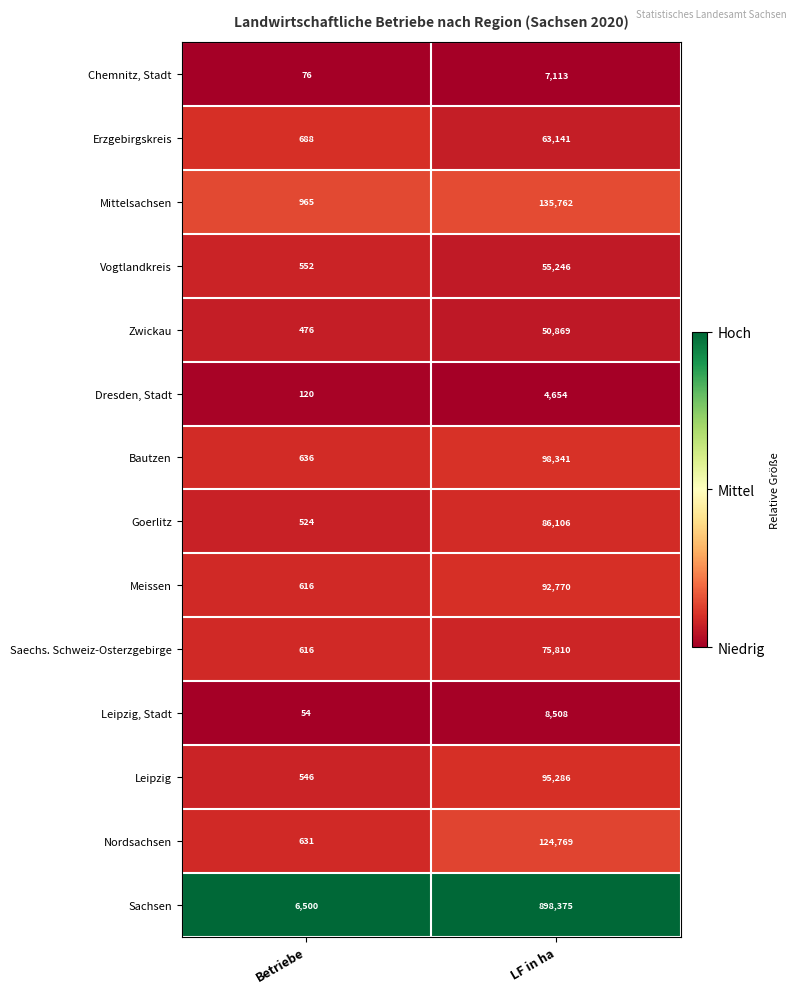

Reading left to right, list all the values displayed in this chart.

Chemnitz, Stadt: Betriebe=76	LF in ha=7113
Erzgebirgskreis: Betriebe=688	LF in ha=63141
Mittelsachsen: Betriebe=965	LF in ha=135762
Vogtlandkreis: Betriebe=552	LF in ha=55246
Zwickau: Betriebe=476	LF in ha=50869
Dresden, Stadt: Betriebe=120	LF in ha=4654
Bautzen: Betriebe=636	LF in ha=98341
Goerlitz: Betriebe=524	LF in ha=86106
Meissen: Betriebe=616	LF in ha=92770
Saechs. Schweiz-Osterzgebirge: Betriebe=616	LF in ha=75810
Leipzig, Stadt: Betriebe=54	LF in ha=8508
Leipzig: Betriebe=546	LF in ha=95286
Nordsachsen: Betriebe=631	LF in ha=124769
Sachsen: Betriebe=6500	LF in ha=898375